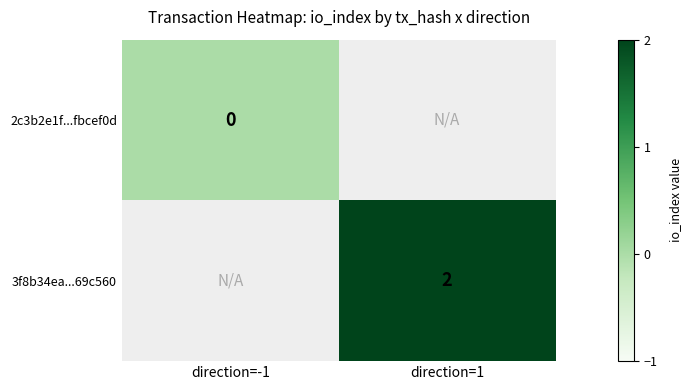

At how many categories does at least one series exceed 0?

1